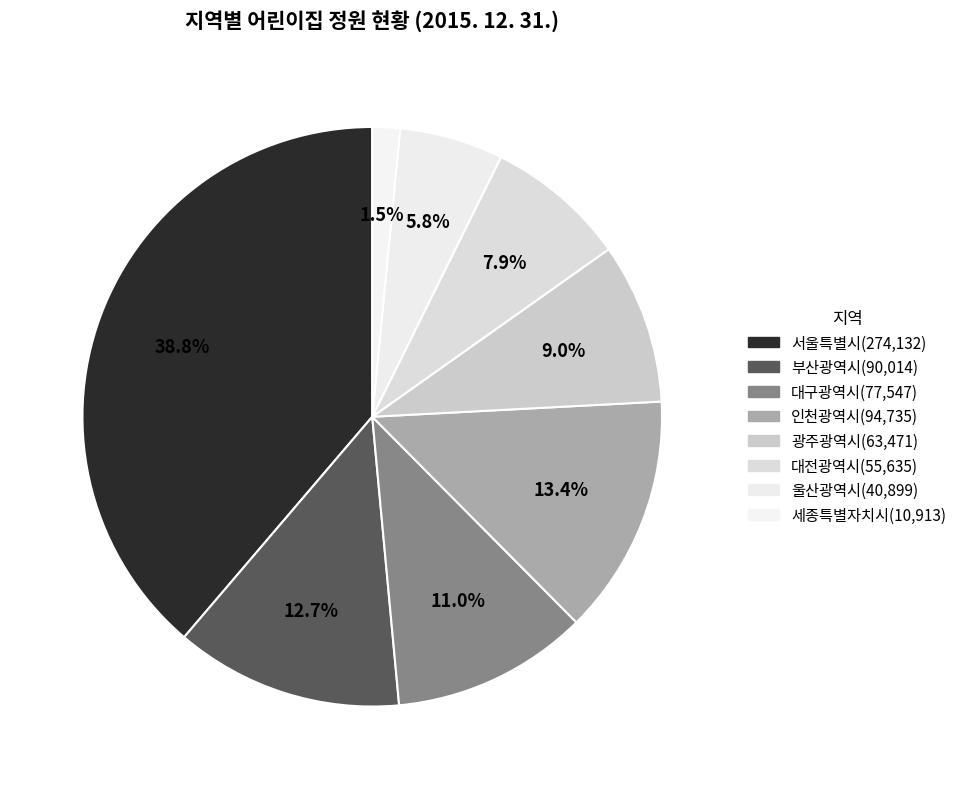

The 대구광역시 slice represents 5% of the pie. True or false?

False